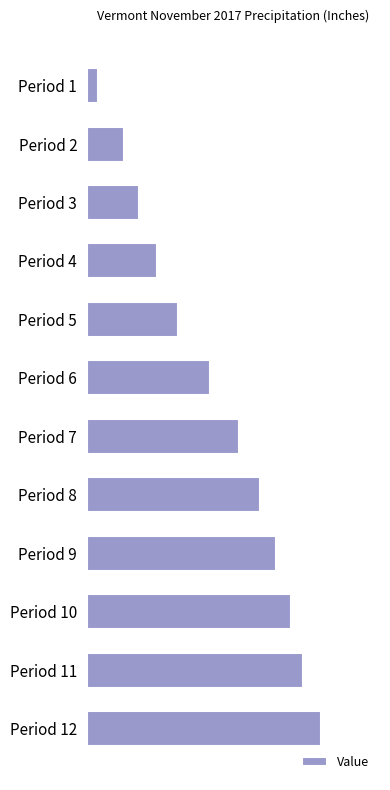

How many series are shown in this chart?

1